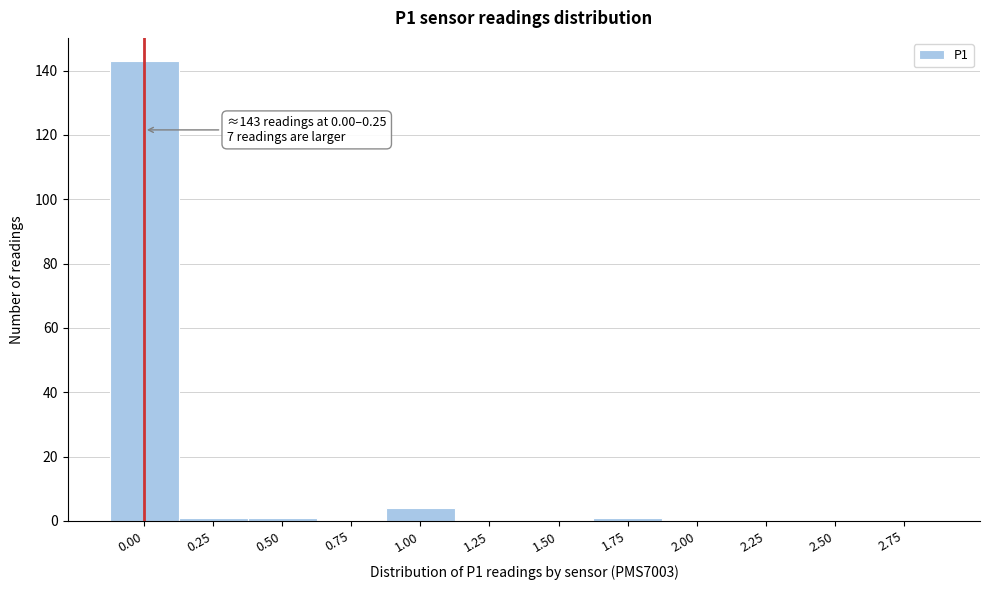

Reading right to left, what are all the values shown in this chart?

2.75=0	2.50=0	2.25=0	2.00=0	1.75=1	1.50=0	1.25=0	1.00=4	0.75=0	0.50=1	0.25=1	0.00=143